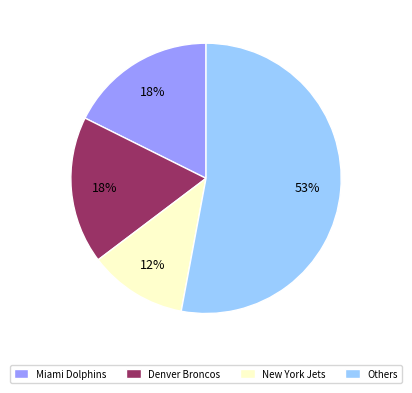

To the nearest percent, what is the difference between the largest and smallest slice percentages?

41%